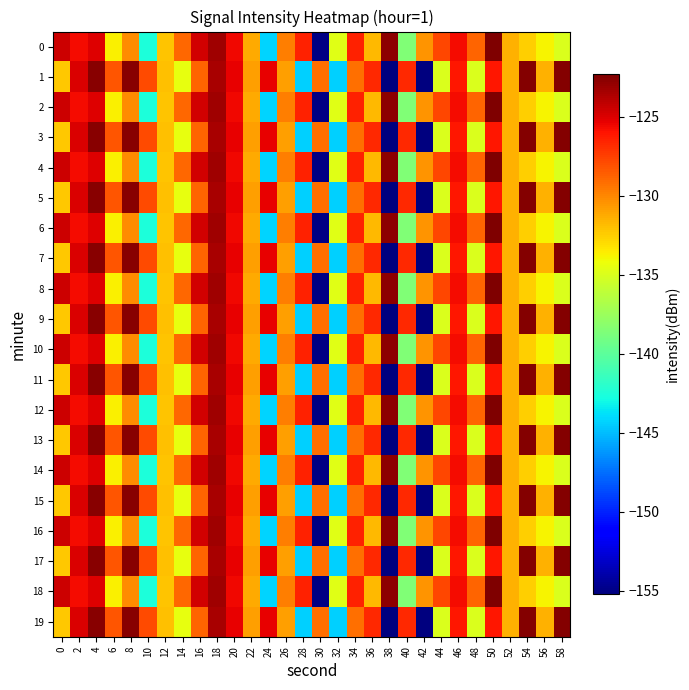

Rank the series by their maximum value, from lowest to highest.

1, 3, 5, 7, 9, 11, 13, 15, 17, 19, 0, 2, 4, 6, 8, 10, 12, 14, 16, 18